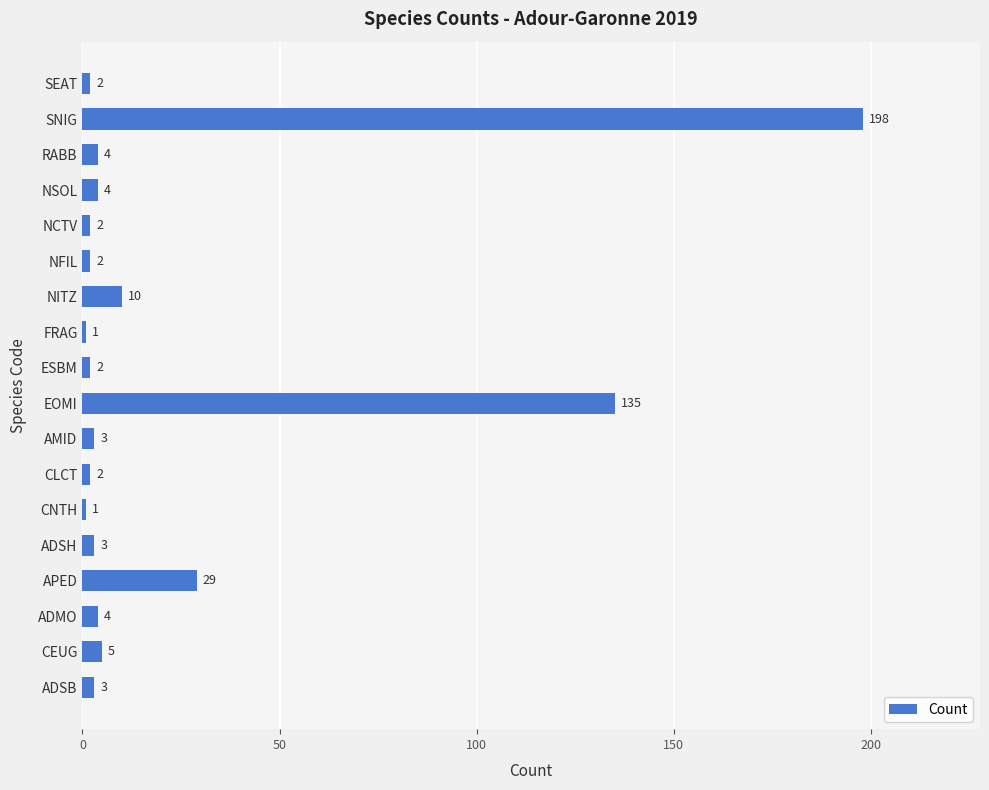

The value at AMID is 3. True or false?

True